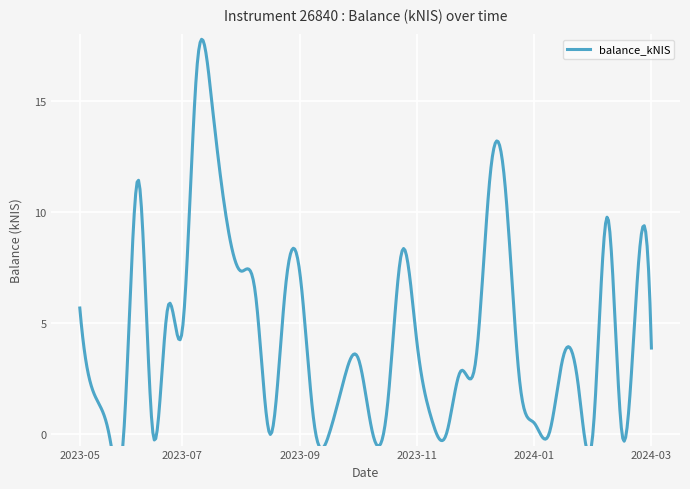

How many lines are shown in the chart?

1